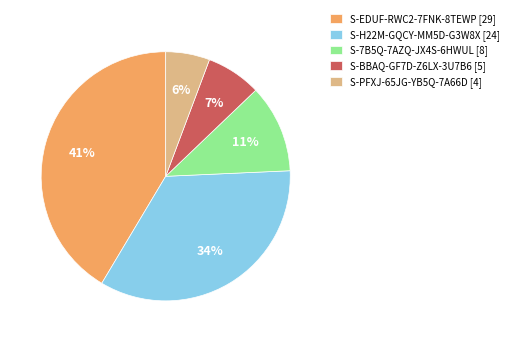

What percentage is the S-EDUF-RWC2-7FNK-8TEWP [29] slice, to the nearest percent?

41%